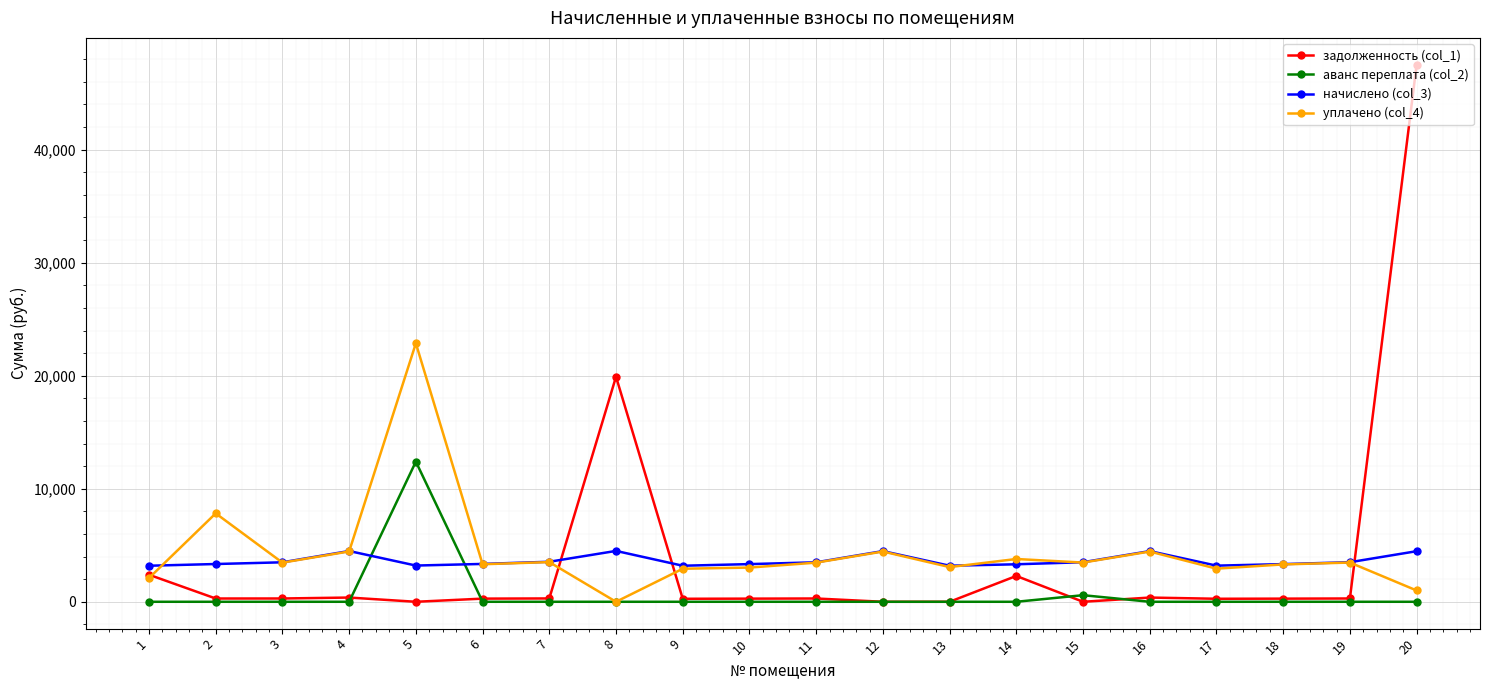

List the series in order of their peak value, highest first.

задолженность (col_1), уплачено (col_4), аванс переплата (col_2), начислено (col_3)